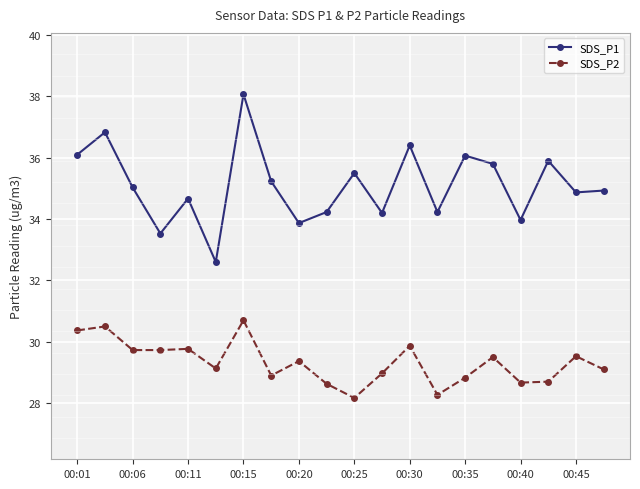

How many lines are shown in the chart?

2